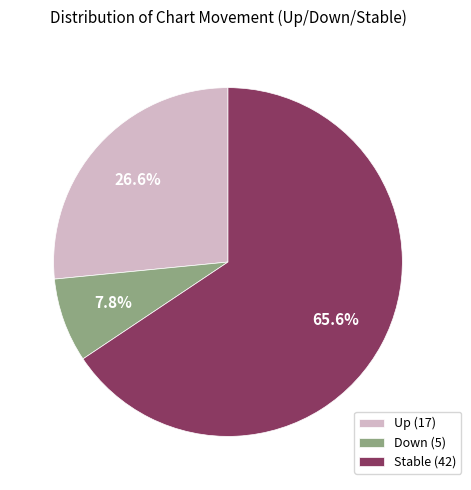

Do Stable (42) and Down (5) together represent more than half of the pie?

Yes